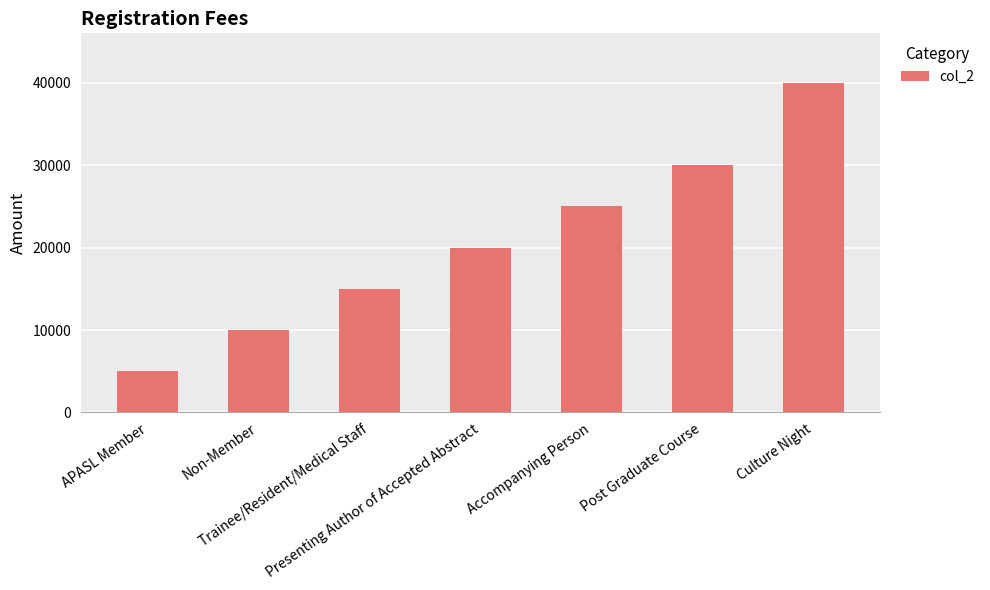

What position from the left is Non-Member?

2